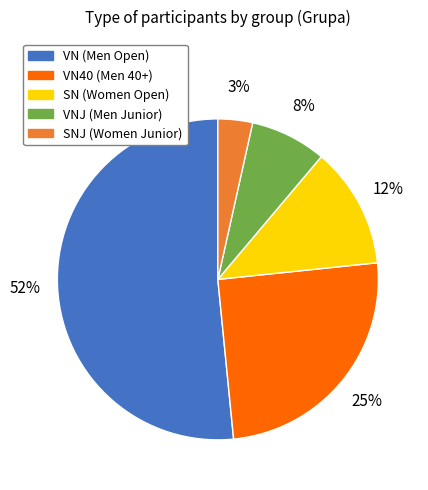

Which slice represents more than half of the pie?

VN (Men Open)